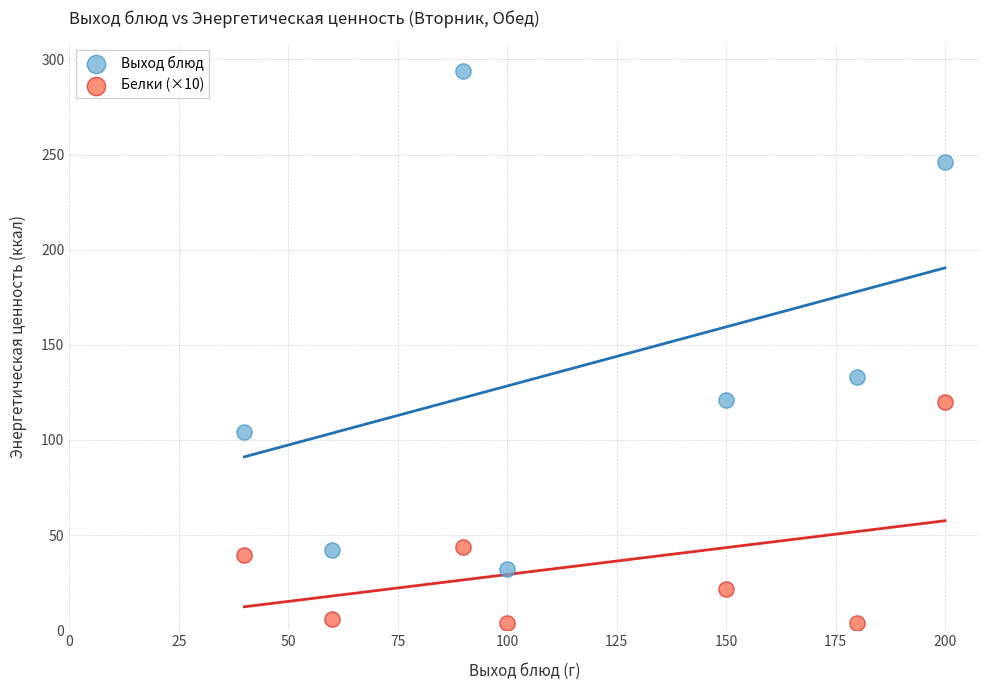

Which series reaches the minimum Y coordinate?

Белки (×10)